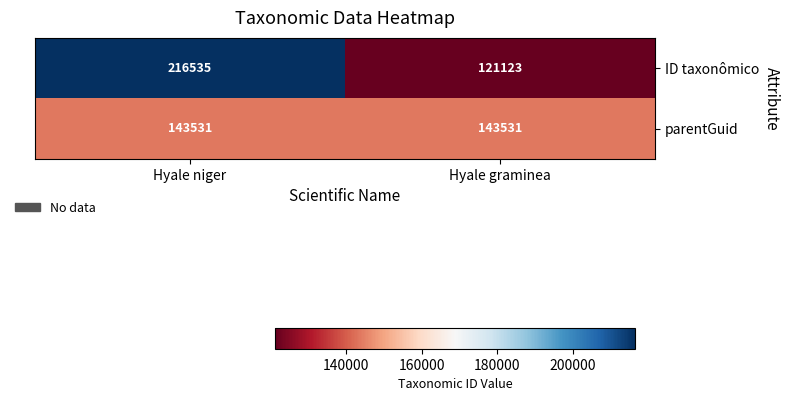

At which category does the chart reach its peak across all series?

Hyale niger